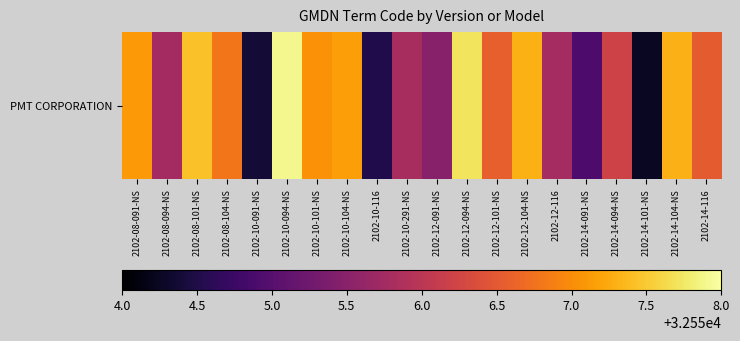

True or false: the data shows 21391.5 at 2102-10-101-NS.

False